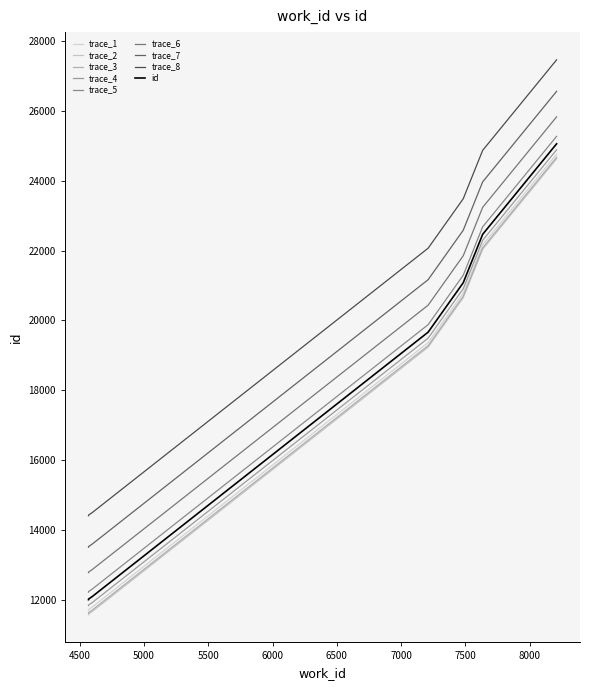

What is the change in value from 4569 to 7483?

+9046